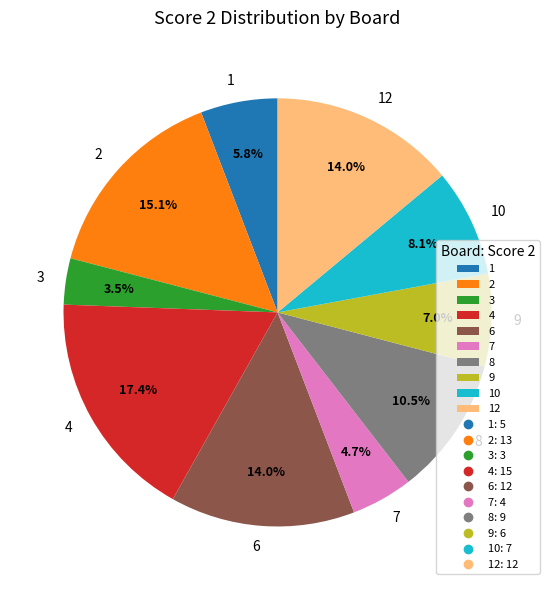

Does any single category account for the majority?

No